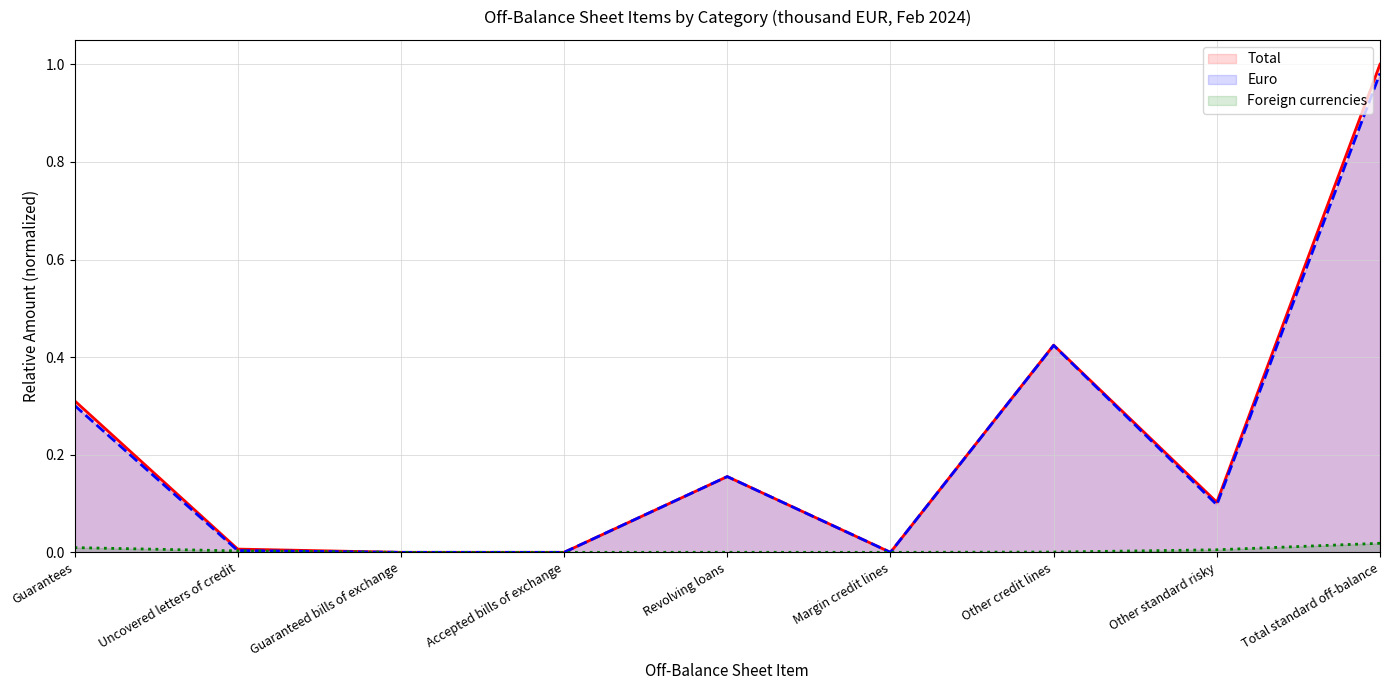

List the series in order of their peak value, highest first.

Total, Euro, Foreign currencies